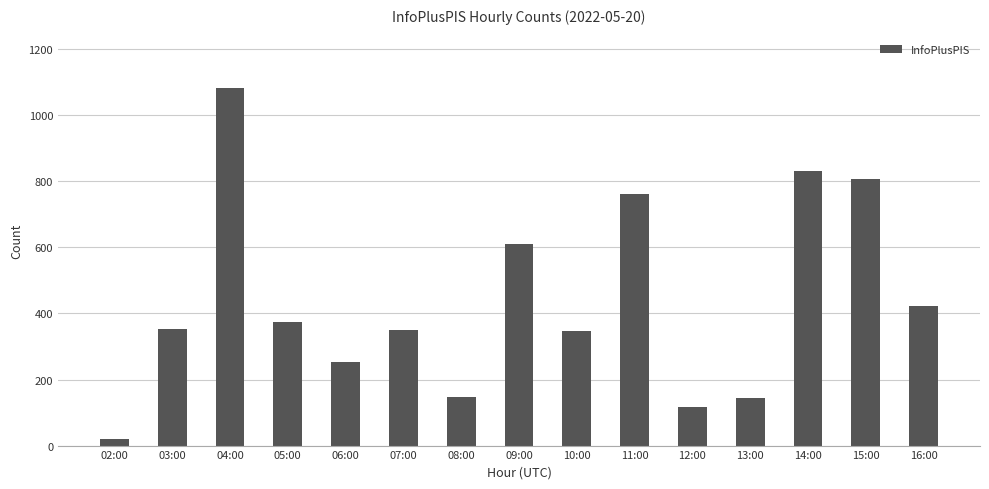

Which category has the highest value across all series?

04:00